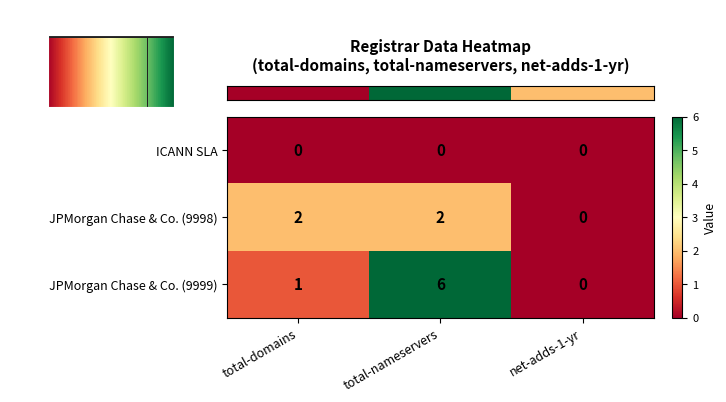

Rank the series at total-domains from highest to lowest value.

row_1, row_2, row_0